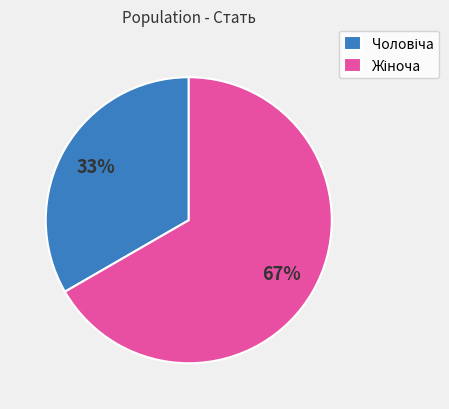

Does any single category account for the majority?

Yes